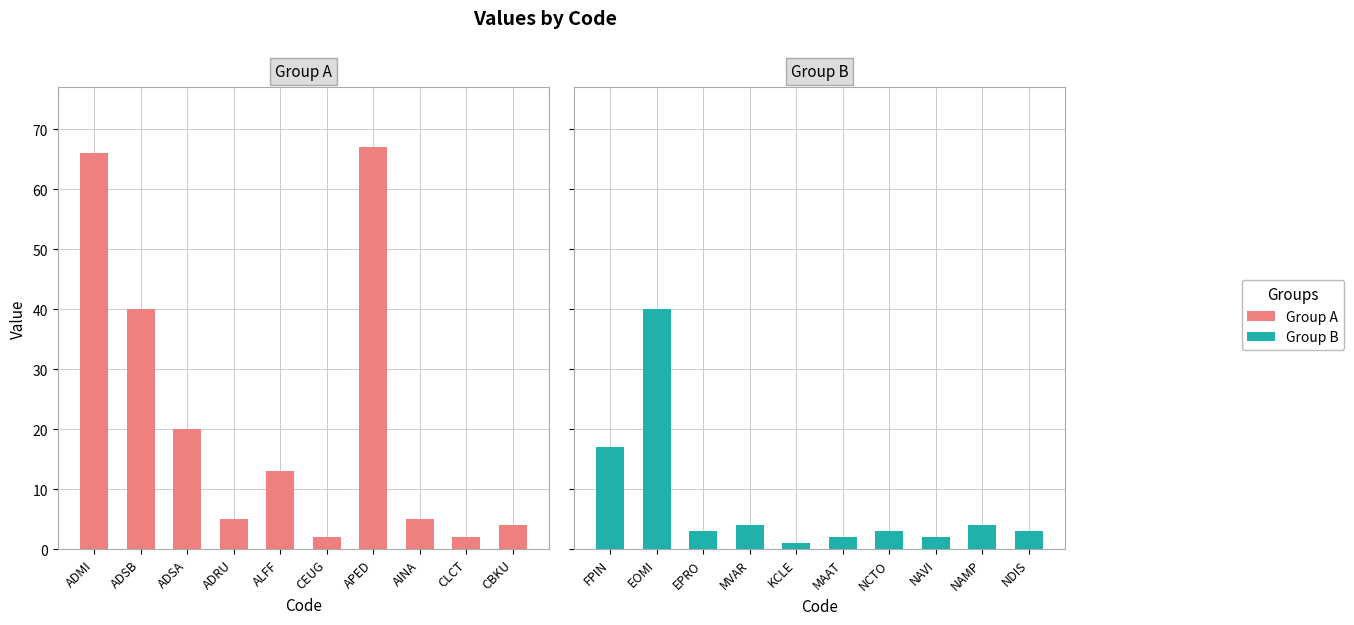

How many bars are there in total?

20